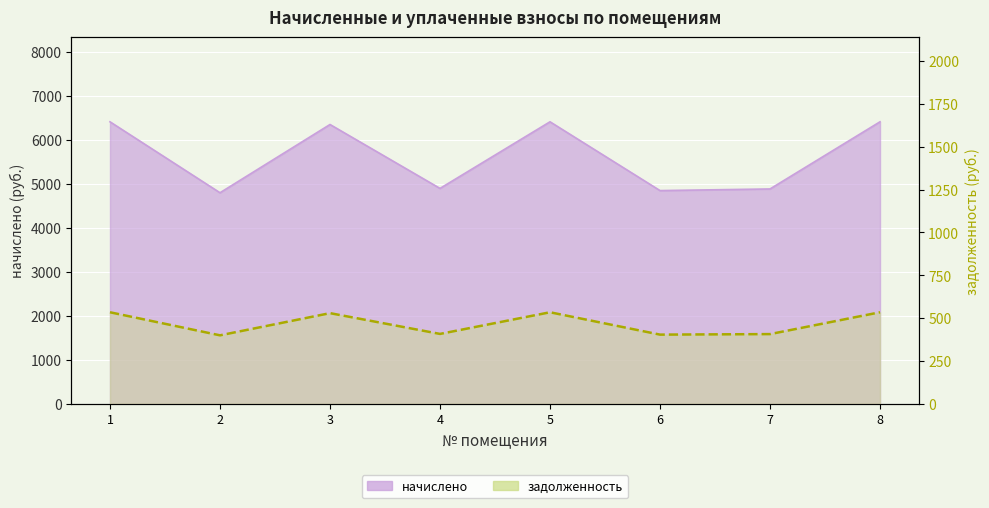

Between 7 and 2, which is larger?

7